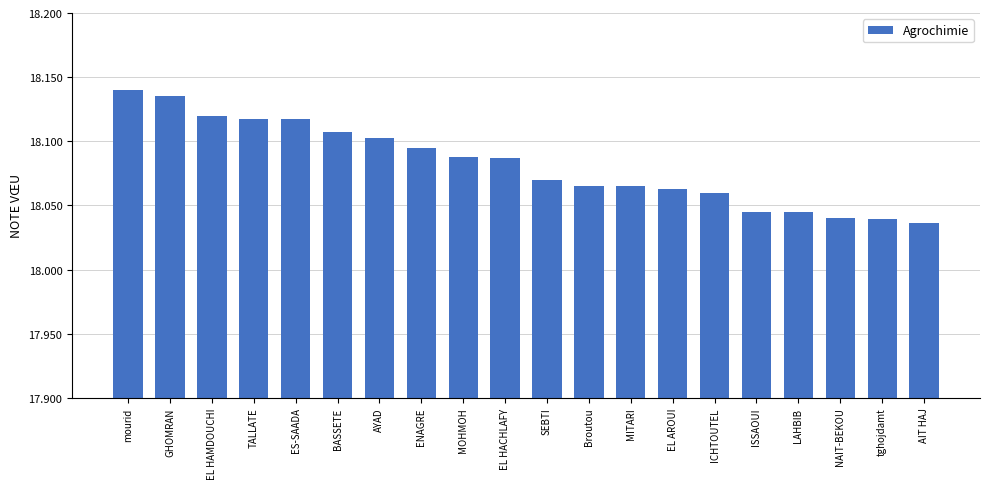

What is the sum of all values?

361.6